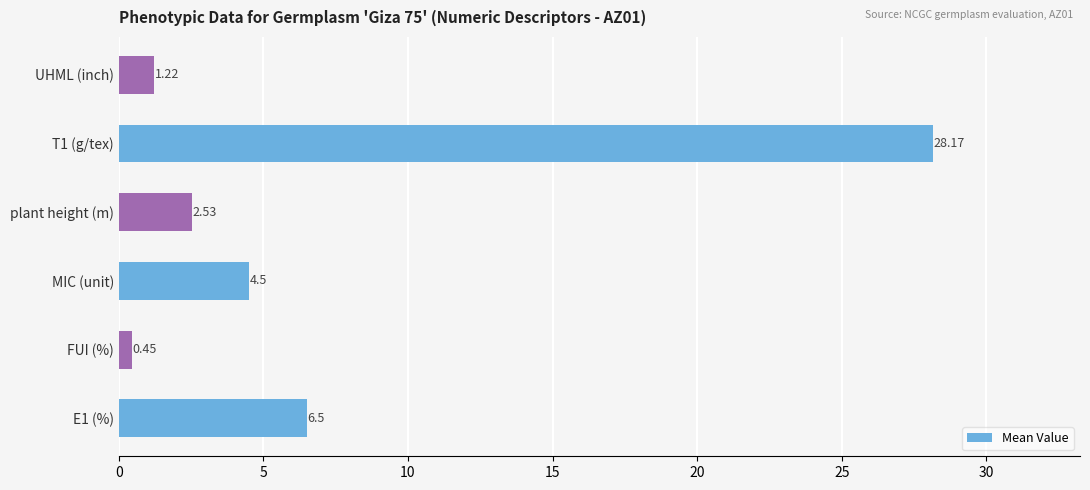

What is the difference between the values at FUI (%) and T1 (g/tex)?

27.7